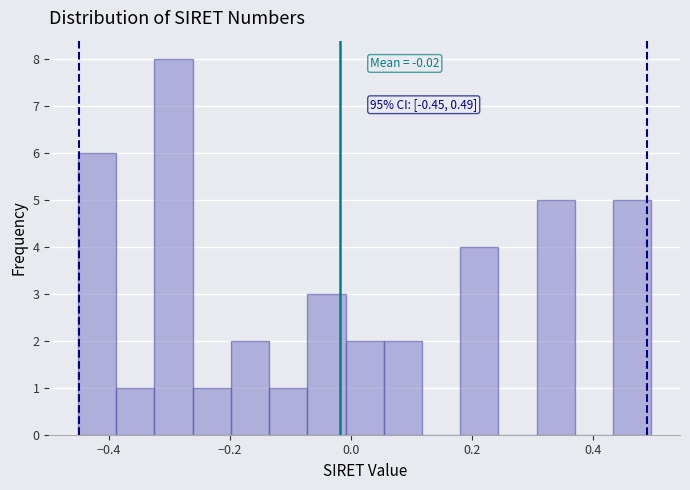

Around what value on the x-axis is the tallest bar? Give the approximate position of its centre, as read against the axis.

-0.30